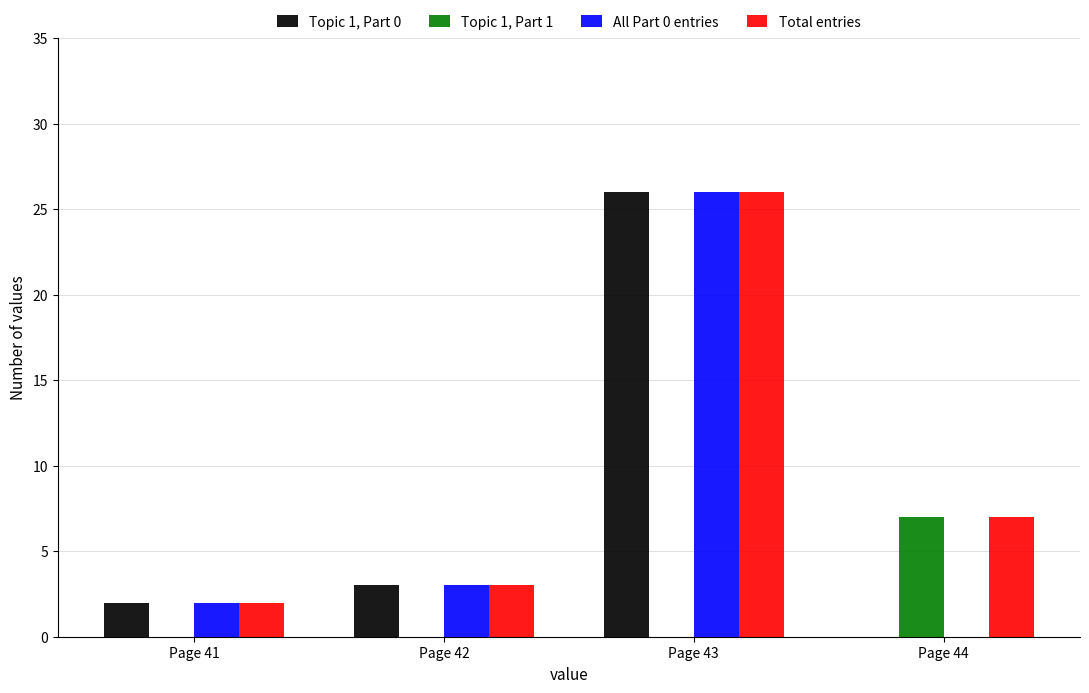

What is the total value across all series at Page 43?

78